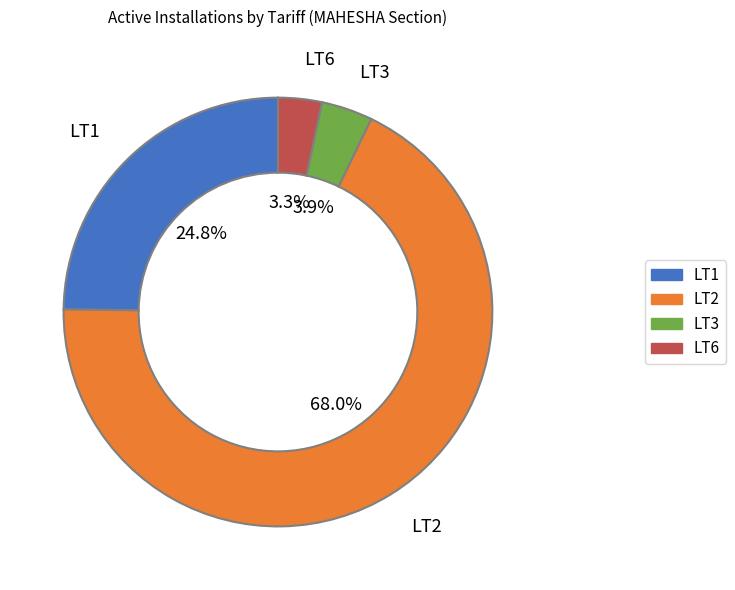

Which category has the smallest portion of the pie?

LT6